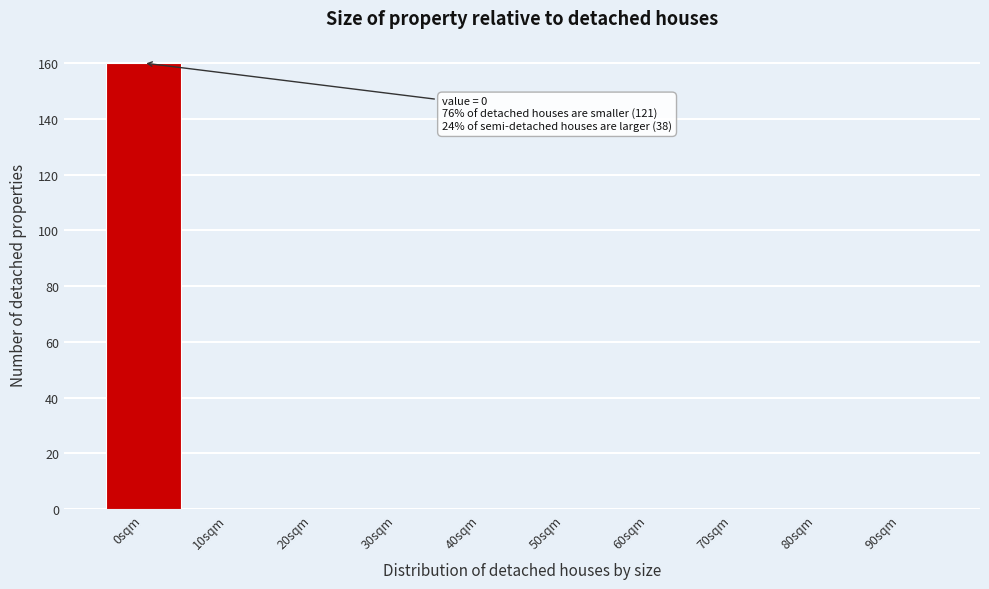

Reading left to right, transcribe all the data shown in this chart.

0sqm=160	10sqm=0	20sqm=0	30sqm=0	40sqm=0	50sqm=0	60sqm=0	70sqm=0	80sqm=0	90sqm=0